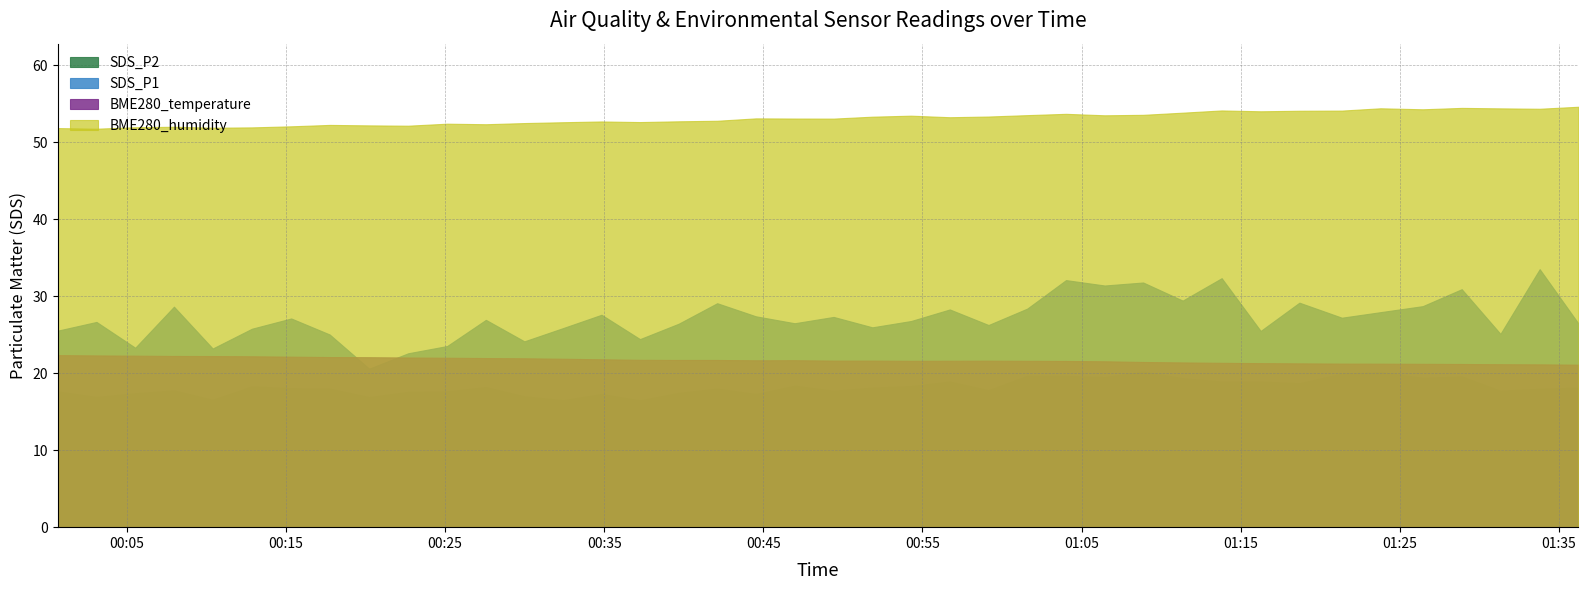

True or false: BME280_humidity and SDS_P1 intersect in this chart.

False